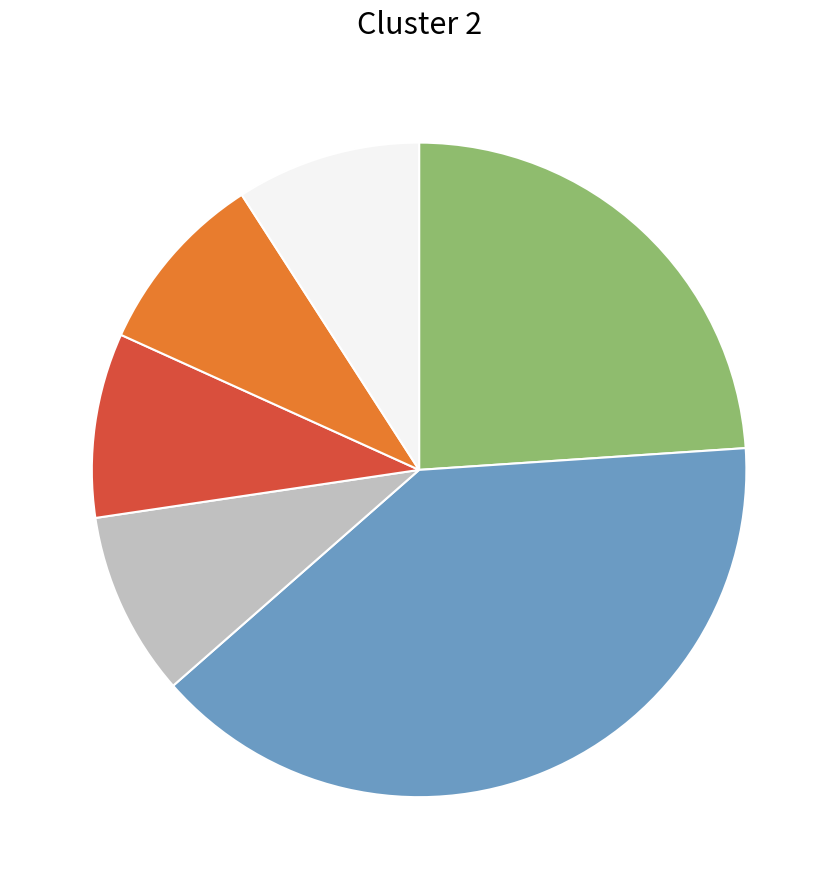

Is there any slice that represents more than half of the pie?

No